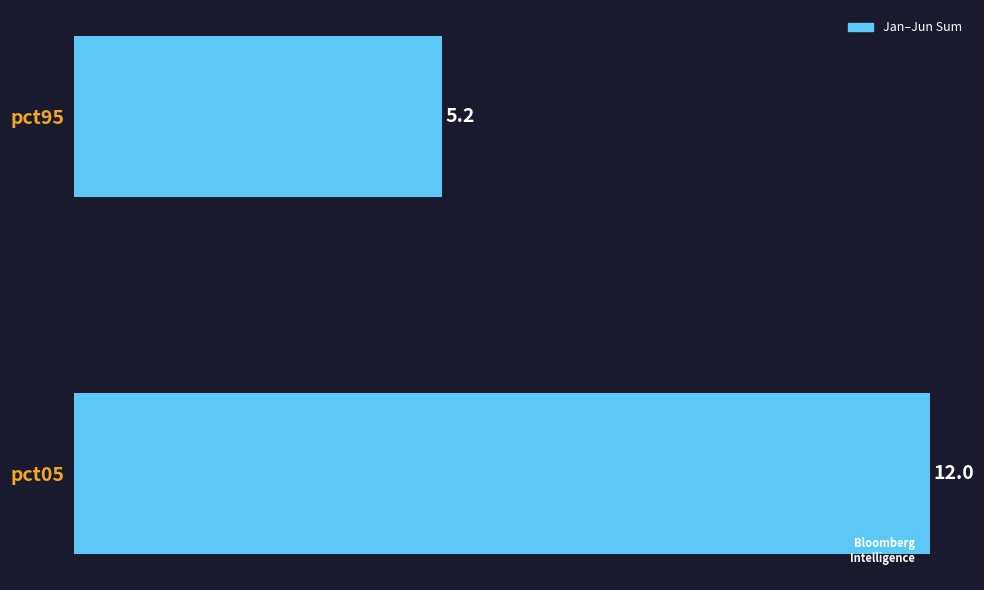

Reading bottom to top, extract all data points from this chart.

pct05=12.0	pct95=5.2